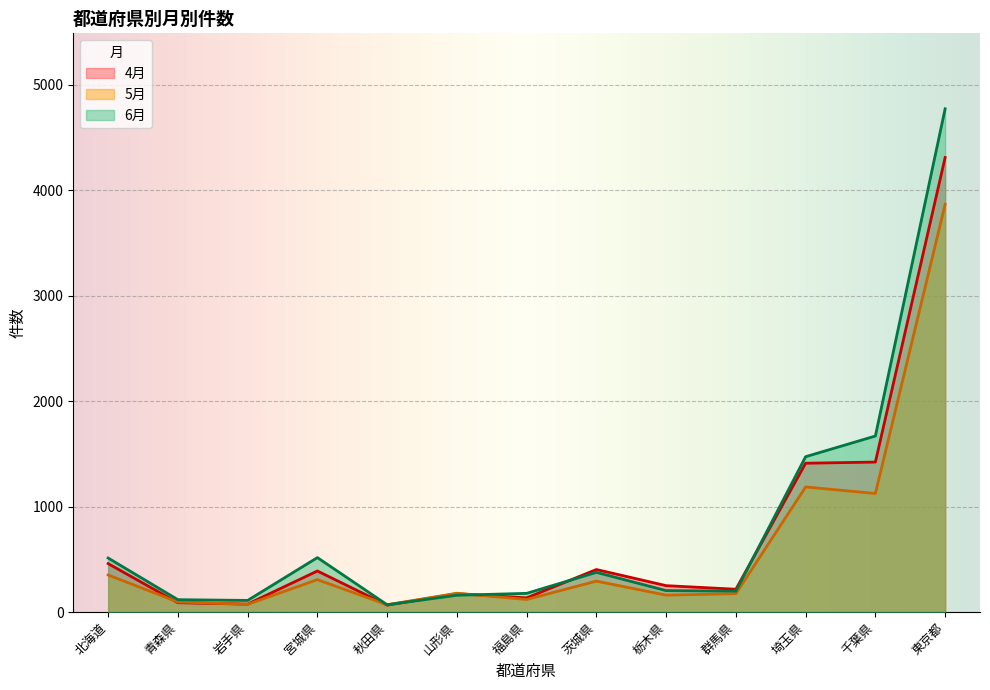

Read the 5月 value at 群馬県.

174